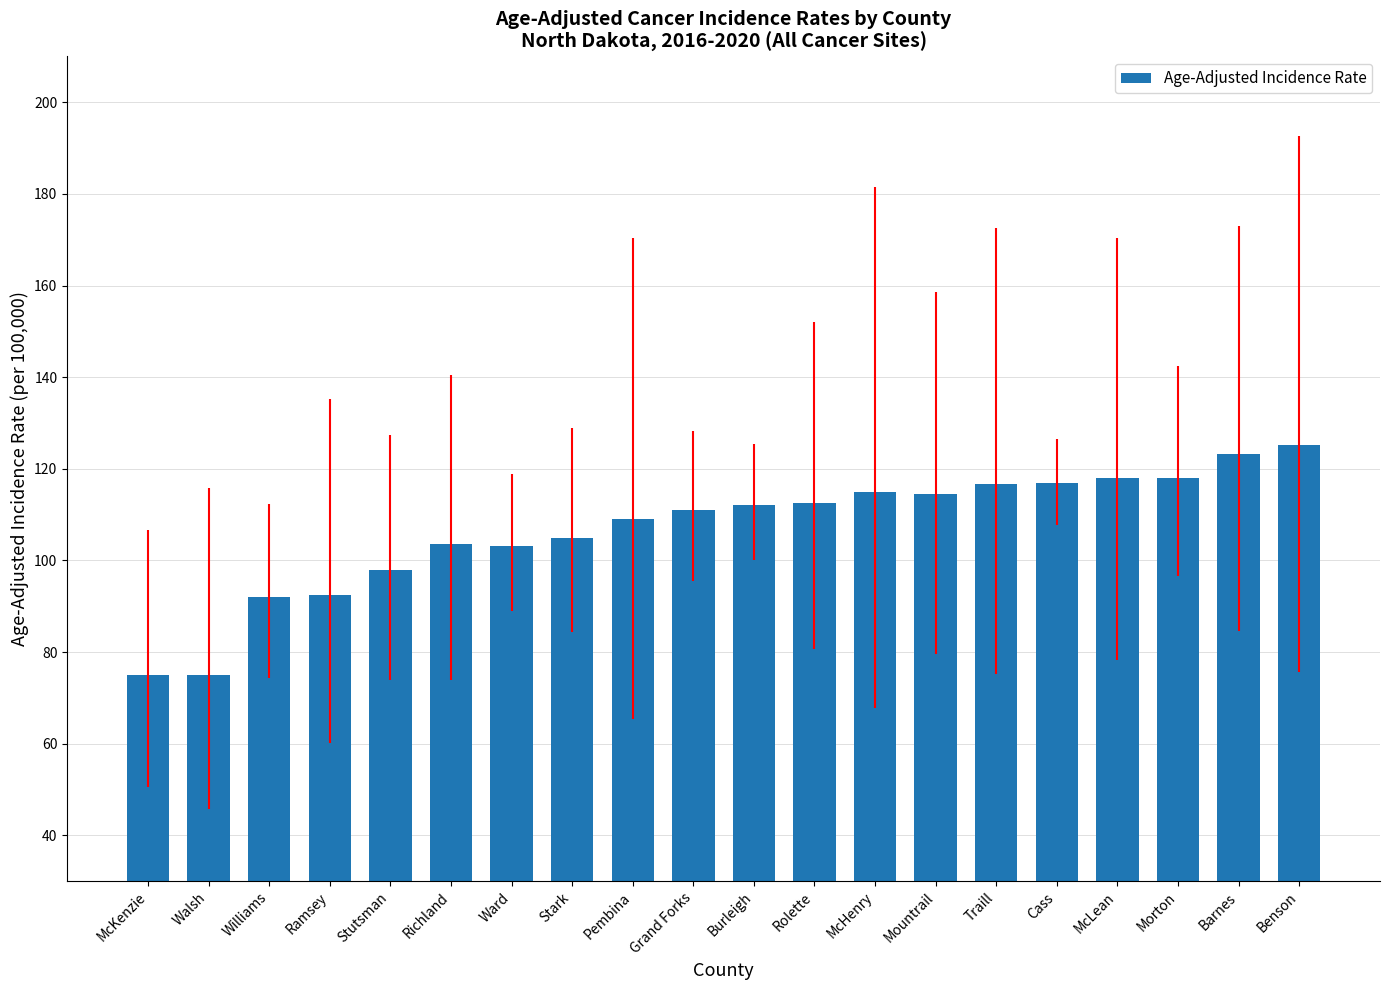

Approximately how many times larger is the value at Stark compared to McLean?

0.9